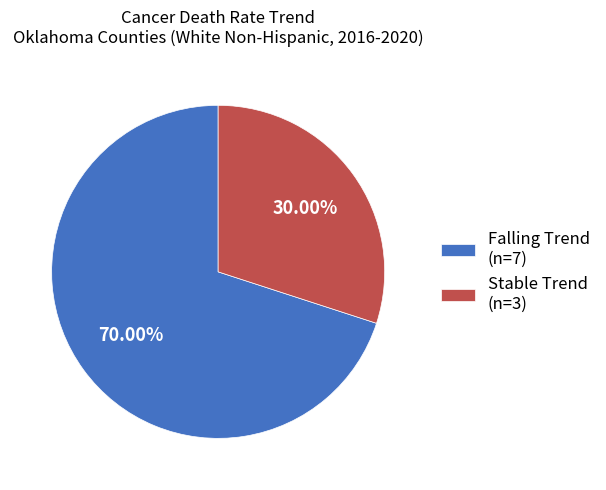

Do Falling Trend (n=7) and Stable Trend (n=3) together represent more than half of the pie?

Yes